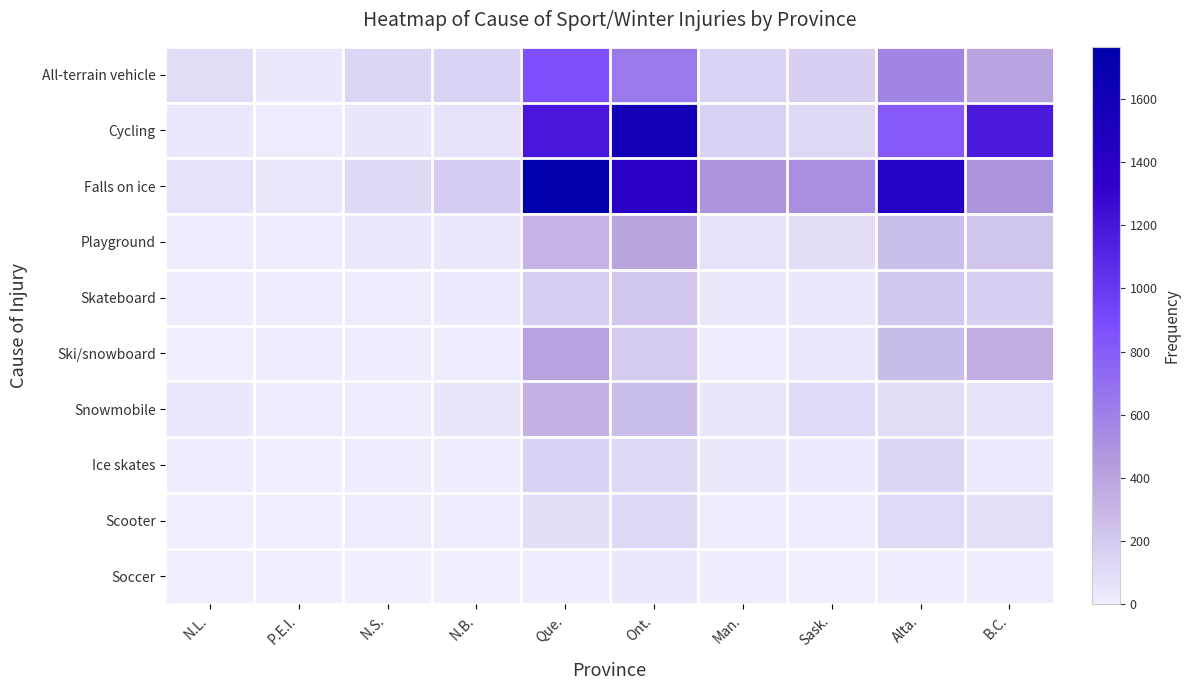

Reading left to right, list all the values displayed in this chart.

All-terrain vehicle: N.L.=100	P.E.I.=37	N.S.=134	N.B.=147	Que.=866	Ont.=636	Man.=146	Sask.=166	Alta.=576	B.C.=401
Cycling: N.L.=38	P.E.I.=16	N.S.=52	N.B.=66	Que.=1199	Ont.=1579	Man.=157	Sask.=120	Alta.=813	B.C.=1166
Falls on ice: N.L.=62	P.E.I.=45	N.S.=113	N.B.=195	Que.=1765	Ont.=1422	Man.=485	Sask.=521	Alta.=1434	B.C.=483
Playground: N.L.=15	P.E.I.=14	N.S.=28	N.B.=29	Que.=317	Ont.=396	Man.=65	Sask.=93	Alta.=256	B.C.=227
Skateboard: N.L.=10	P.E.I.=8	N.S.=14	N.B.=24	Que.=175	Ont.=218	Man.=28	Sask.=33	Alta.=210	B.C.=168
Ski/snowboard: N.L.=0	P.E.I.=7	N.S.=9	N.B.=18	Que.=408	Ont.=190	Man.=11	Sask.=30	Alta.=274	B.C.=346
Snowmobile: N.L.=40	P.E.I.=12	N.S.=15	N.B.=50	Que.=335	Ont.=268	Man.=49	Sask.=107	Alta.=100	B.C.=64
Ice skates: N.L.=7	P.E.I.=6	N.S.=12	N.B.=11	Que.=156	Ont.=121	Man.=30	Sask.=21	Alta.=136	B.C.=22
Scooter: N.L.=6	P.E.I.=0	N.S.=14	N.B.=15	Que.=95	Ont.=122	Man.=15	Sask.=11	Alta.=106	B.C.=86
Soccer: N.L.=0	P.E.I.=0	N.S.=0	N.B.=0	Que.=19	Ont.=32	Man.=7	Sask.=0	Alta.=14	B.C.=8